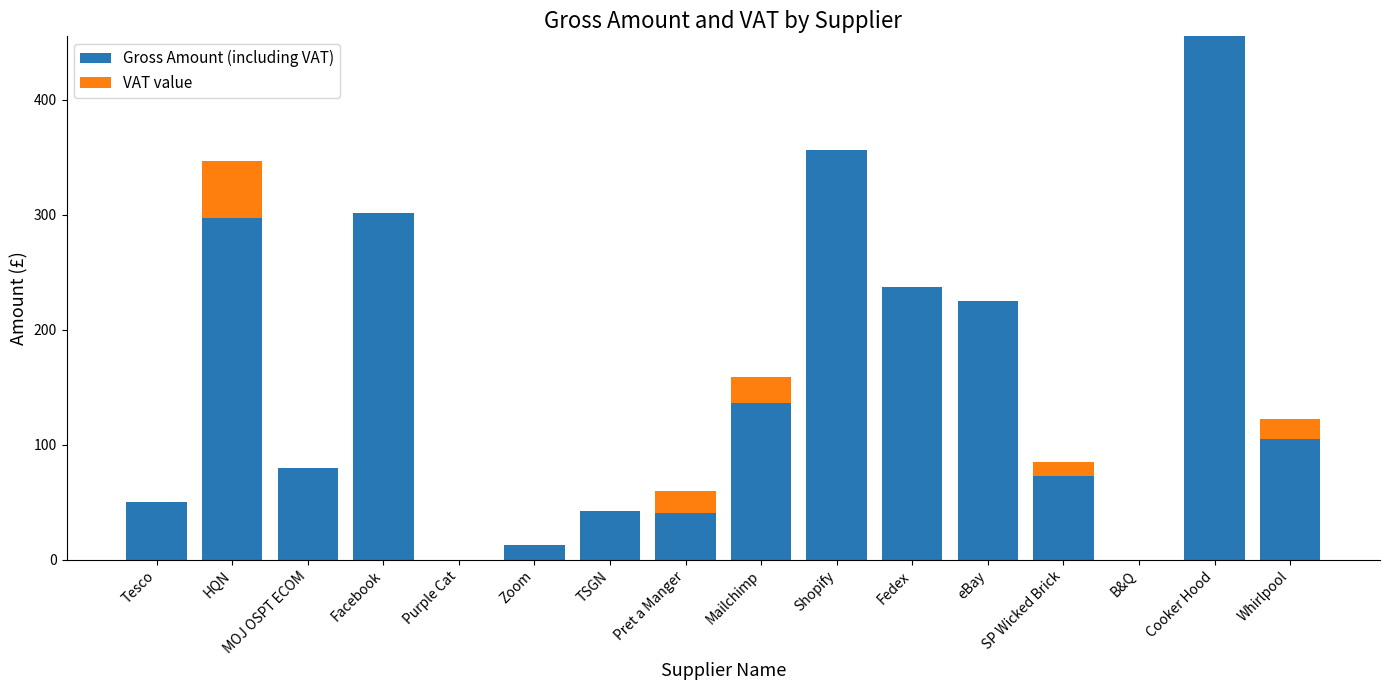

What is the highest value of the Gross Amount (including VAT) series?

455.0